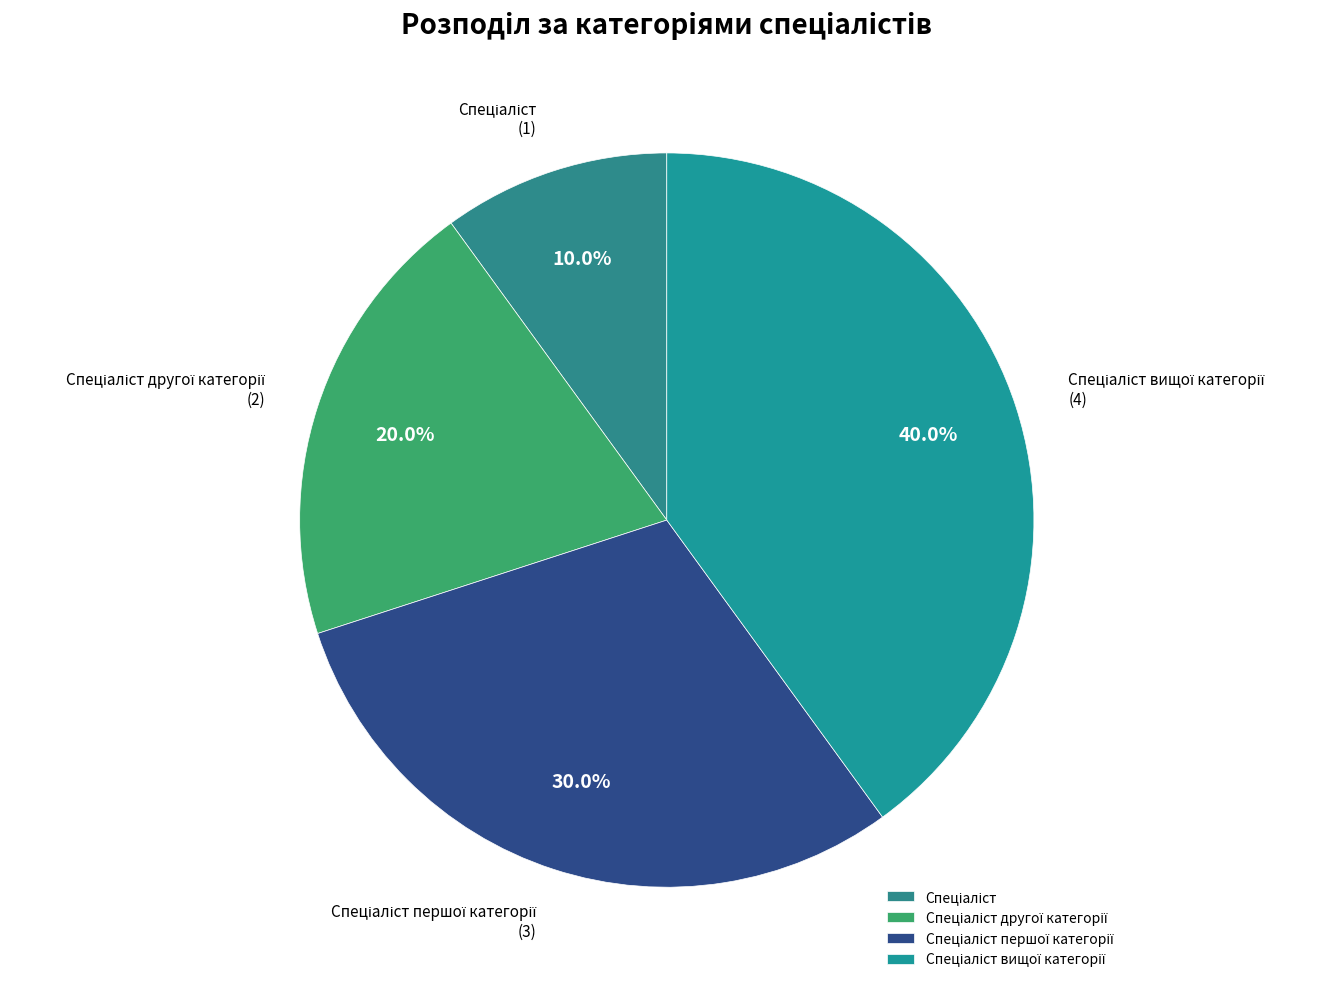

Does any single category account for the majority?

No